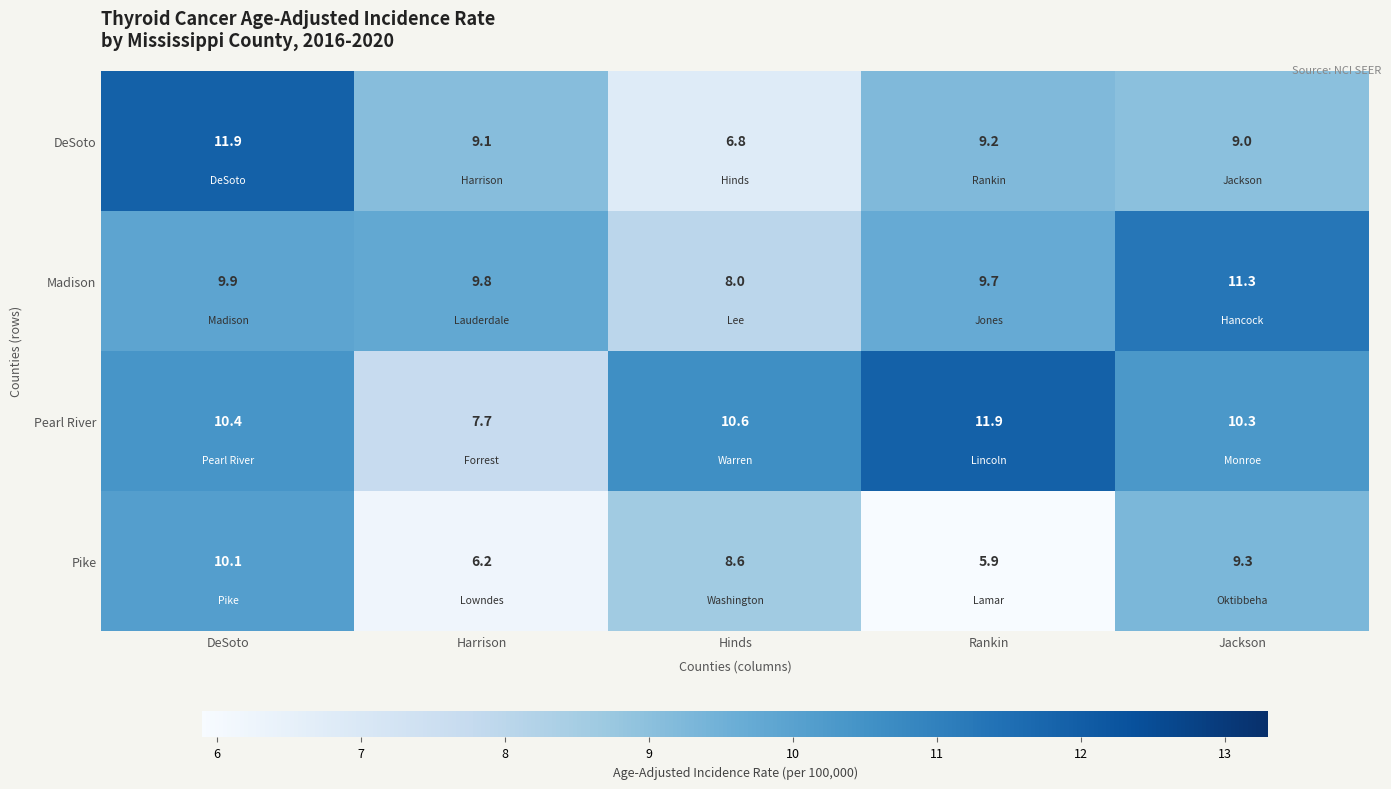

Count the number of categories in the chart.

5